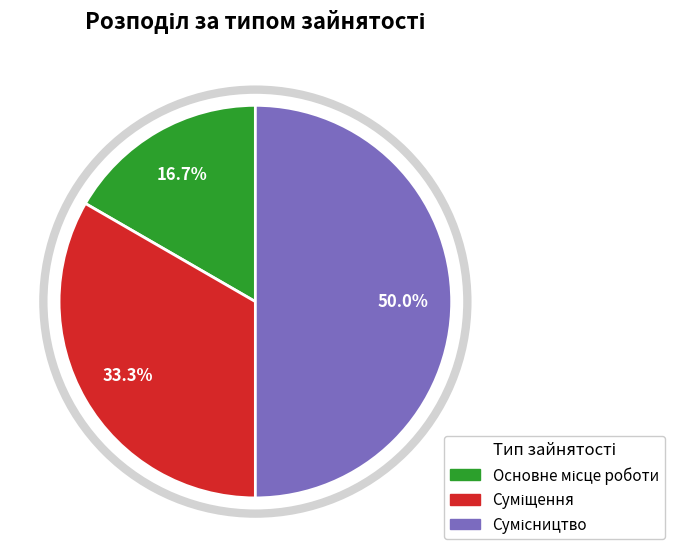

The Основне місце роботи slice represents 9% of the pie. True or false?

False